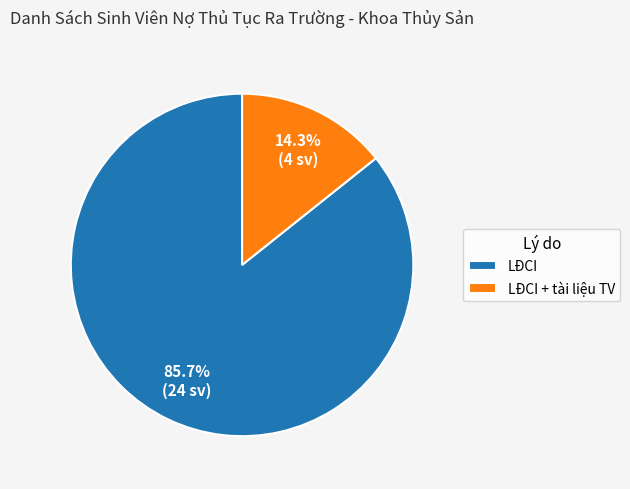

Which slice is the smallest?

LĐCI + tài liệu TV